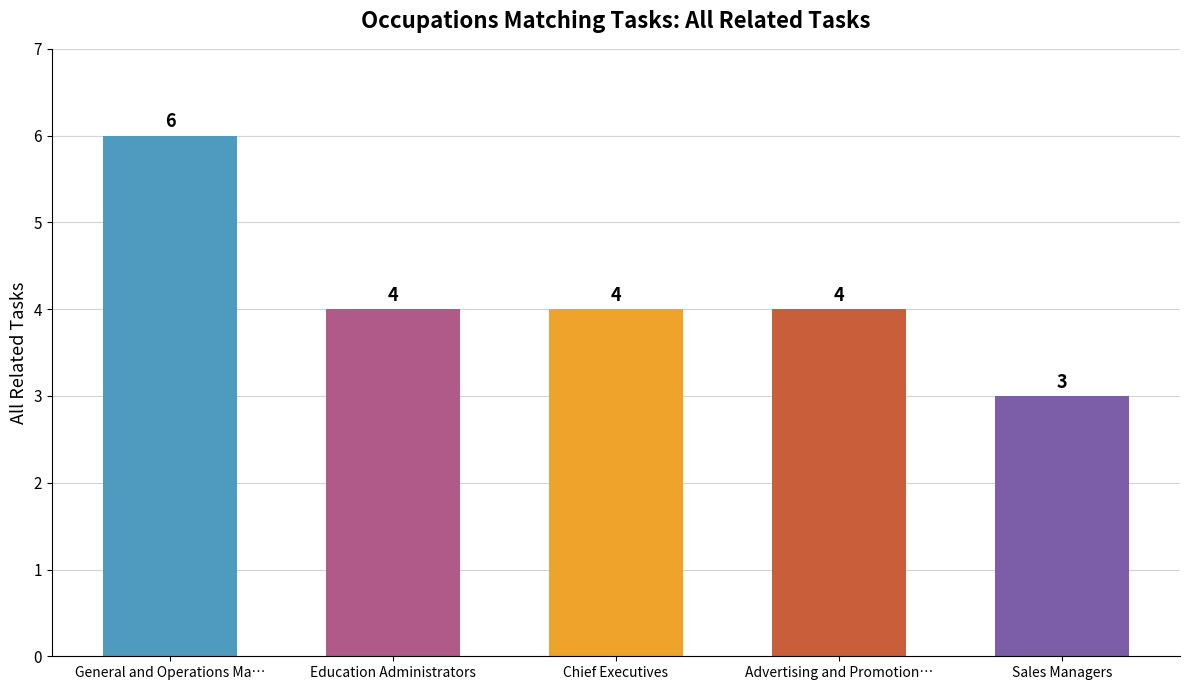

The chart shows a value of 6 at General and Operations Ma…. True or false?

True